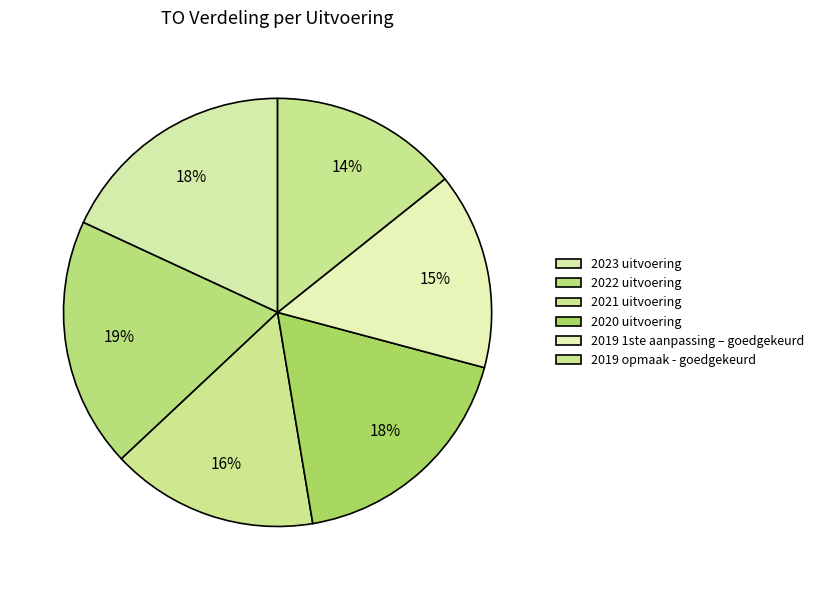

Is it true that 2019 1ste aanpassing – goedgekeurd is 15% of the pie?

True